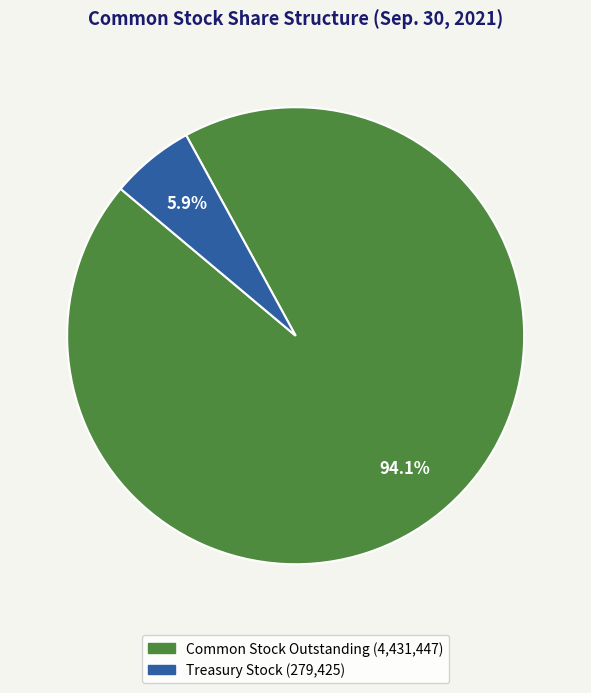

Is there a majority slice in this chart?

Yes